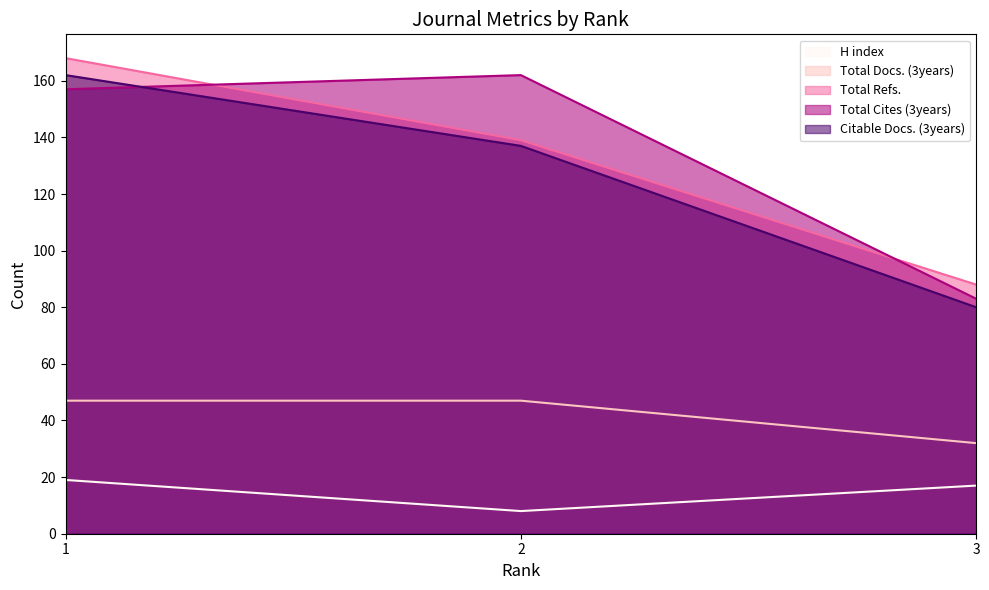

At 3, list the series in order from largest to smallest.

Total Refs., Total Cites (3years), Citable Docs. (3years), Total Docs. (3years), H index